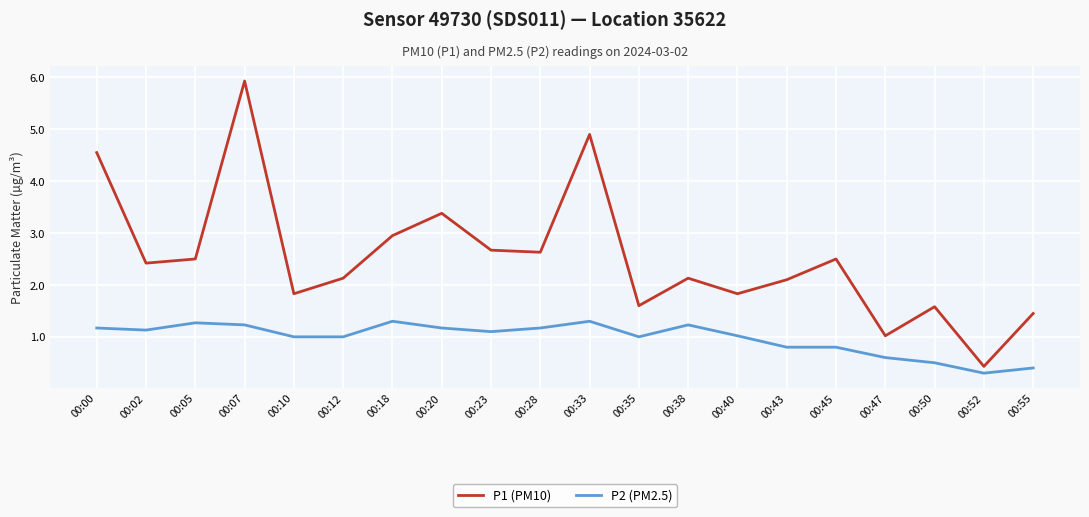

What is the difference between the P1 (PM10) values at 00:23 and 00:05?

0.2